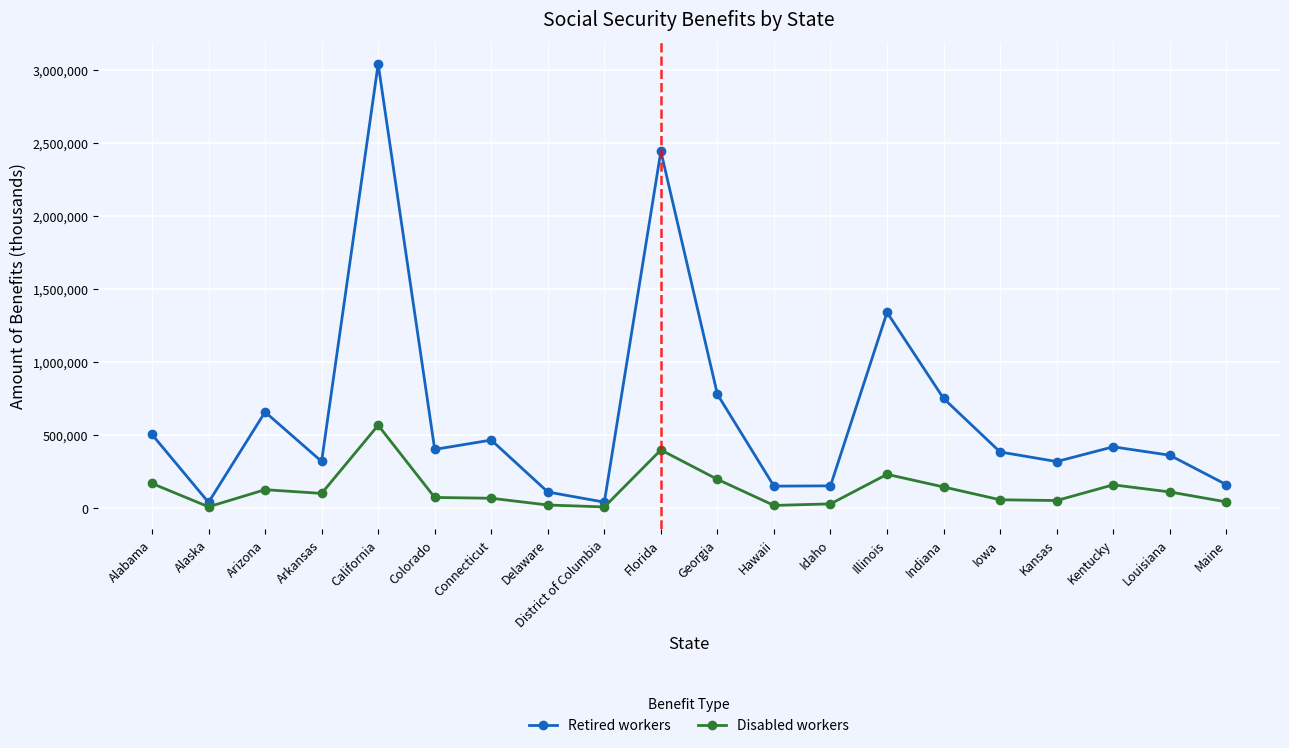

What is the total value across all series at Alabama?

674623